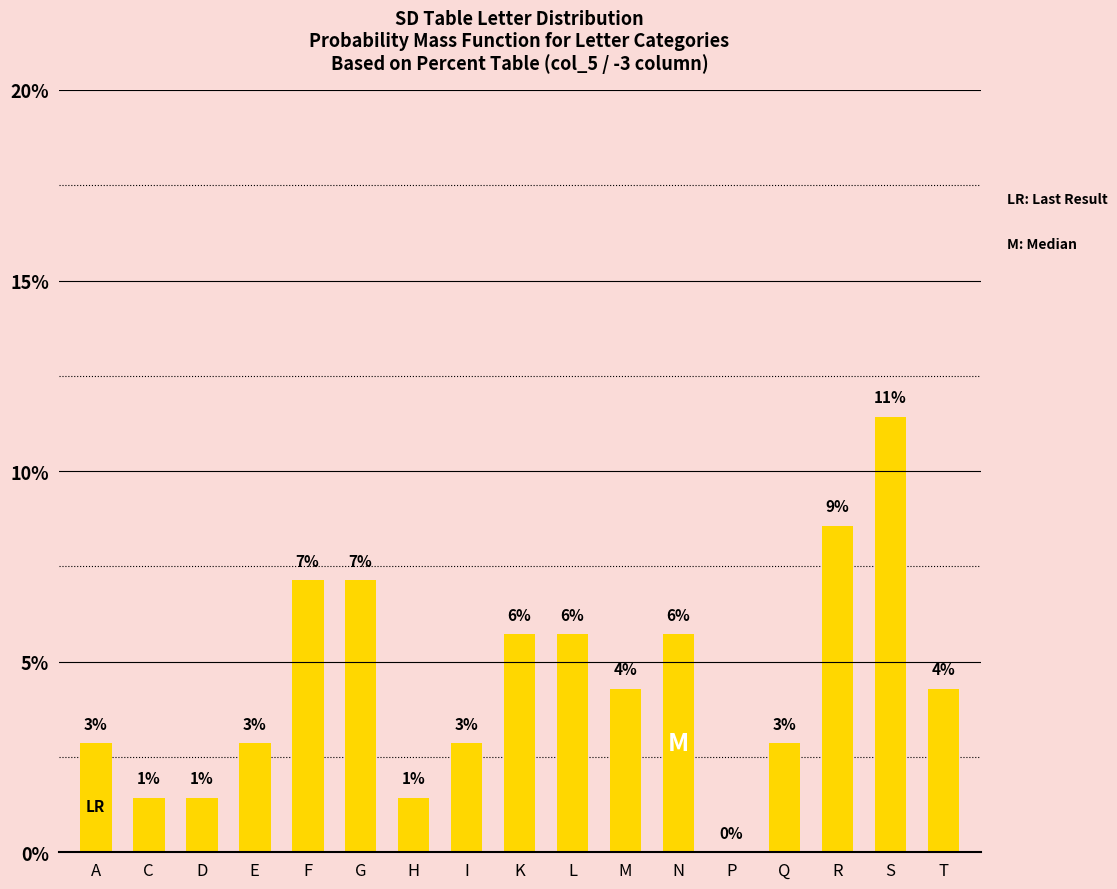

What is the average value?

4.5